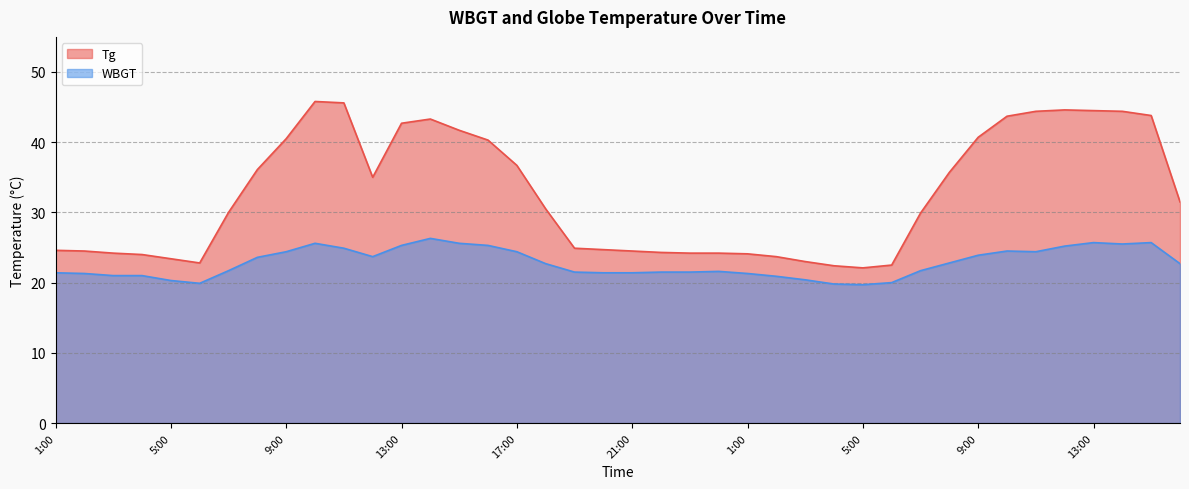

What is the total value across all series at 12:00?

58.7